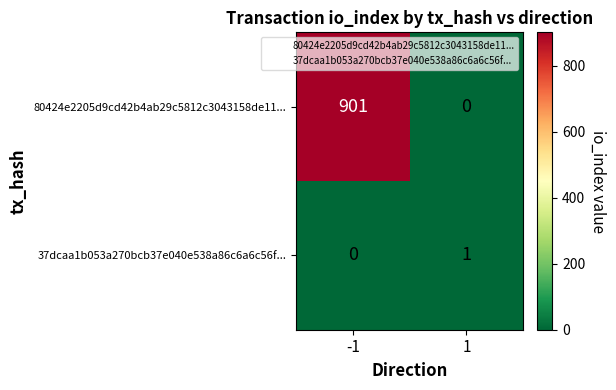

What is the sum of the 80424e2205d9cd42b4ab29c5812c3043158de11... values at -1 and 1?

901